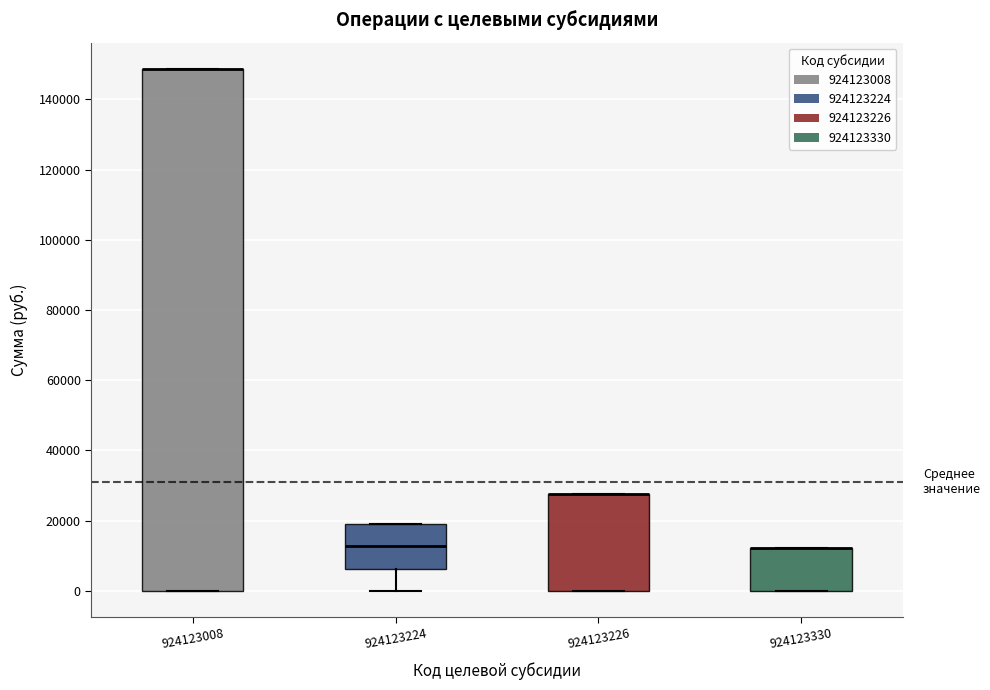

Reading left to right, transcribe this box plot: for each box, give where its median line is, the range the box spans, and where its two whiskers end, as read against the y-axis. The values are not printed on the chart, so give them approximately, as read against the axis.

924123008: median 148000 (drawn on the box's upper edge), box 0 to 148000, whiskers 0 to 148000
924123224: median 12000, box 6000 to 20000, whiskers 0 to 20000
924123226: median 28000 (drawn on the box's upper edge), box 0 to 28000, whiskers 0 to 28000
924123330: median 12000 (drawn on the box's upper edge), box 0 to 12000, whiskers 0 to 12000